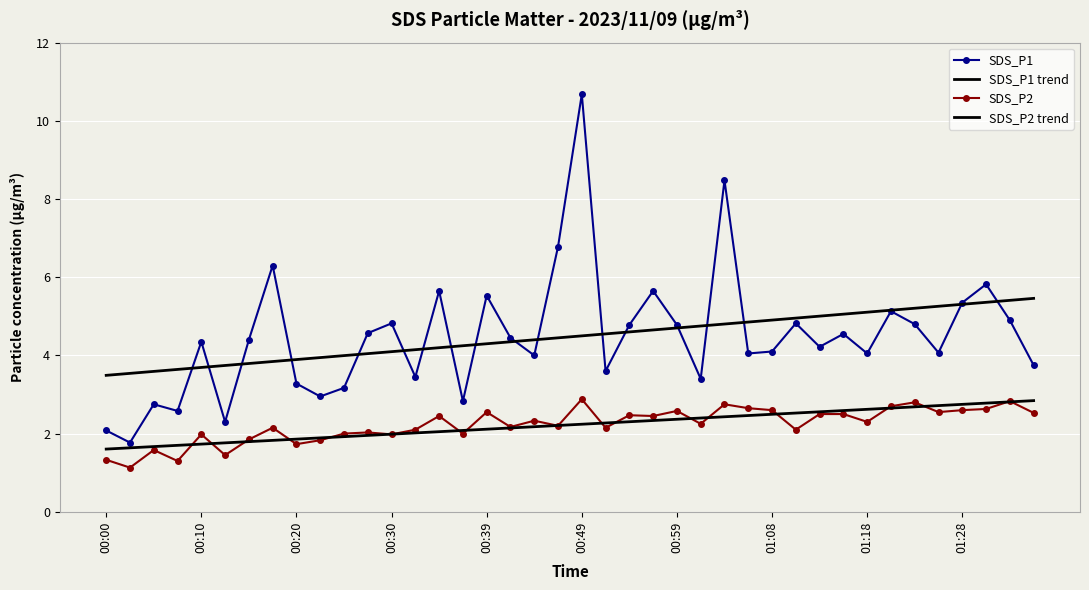

At how many categories does at least one series exceed 8?

2